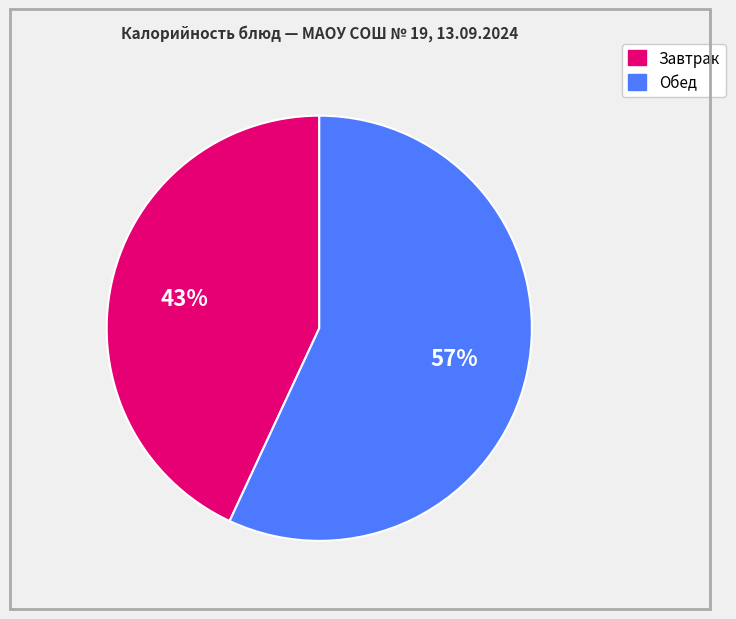

To the nearest percent, what is the difference between the largest and smallest slice percentages?

14%